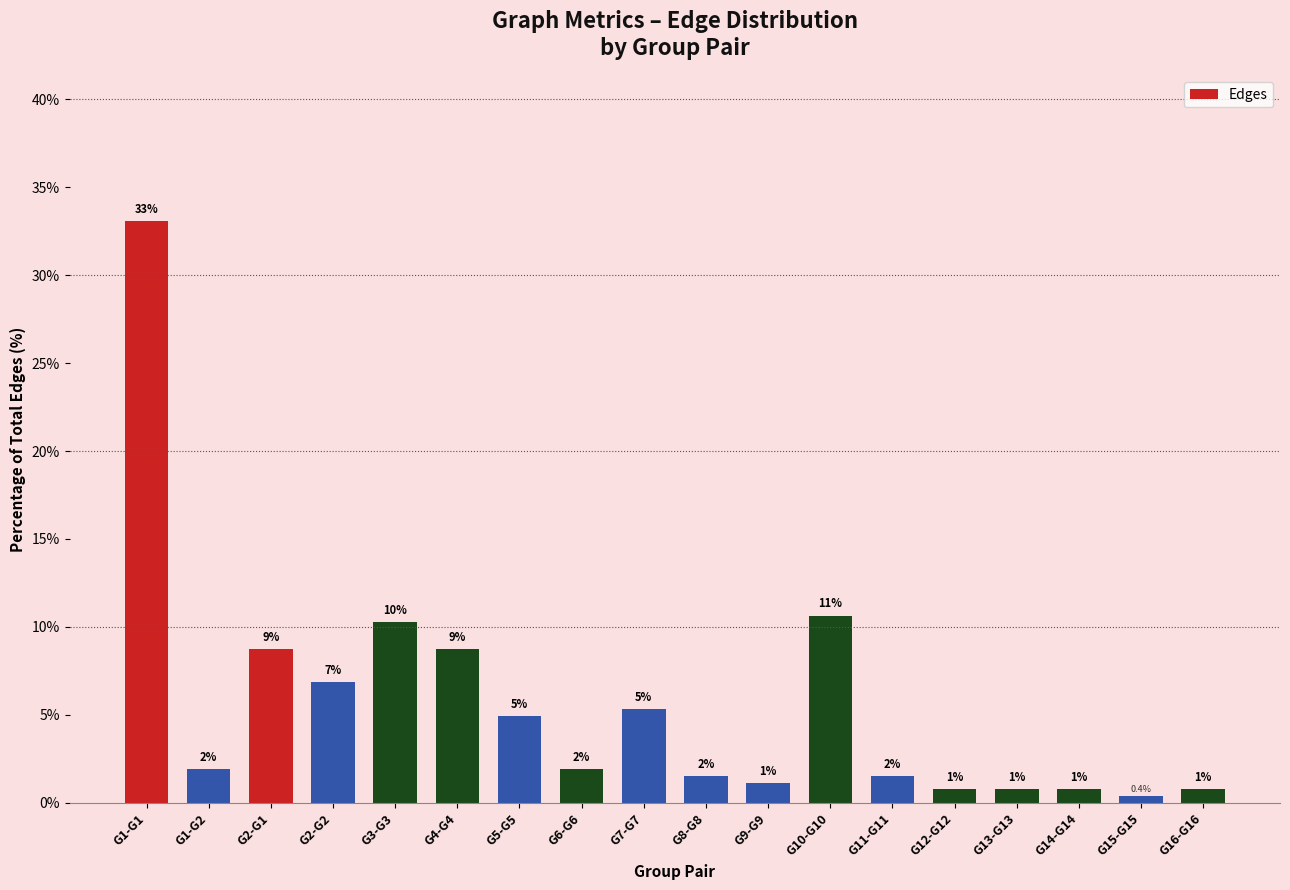

How many bars are there in total?

18